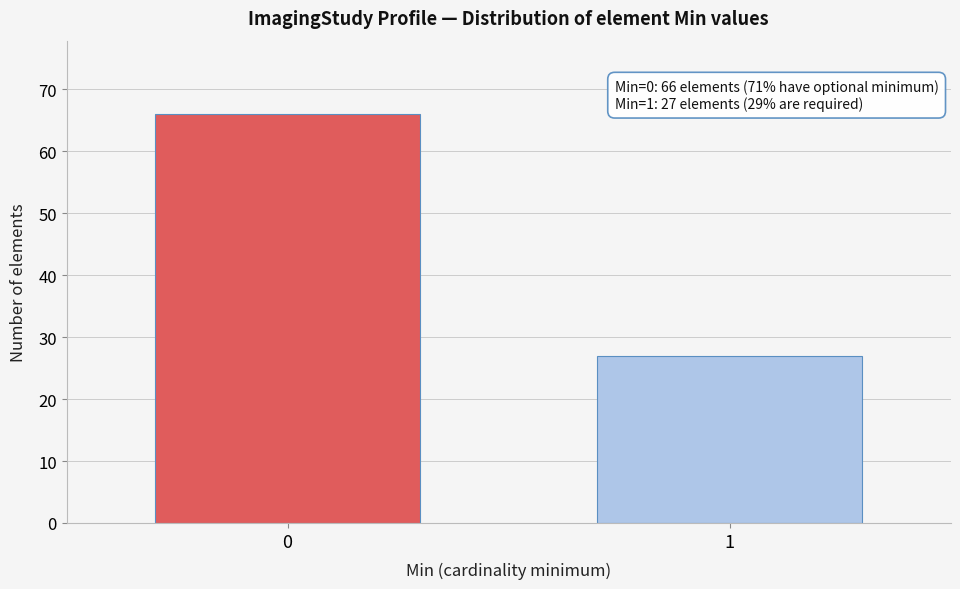

Reading left to right, transcribe all the data shown in this chart.

0=66	1=27